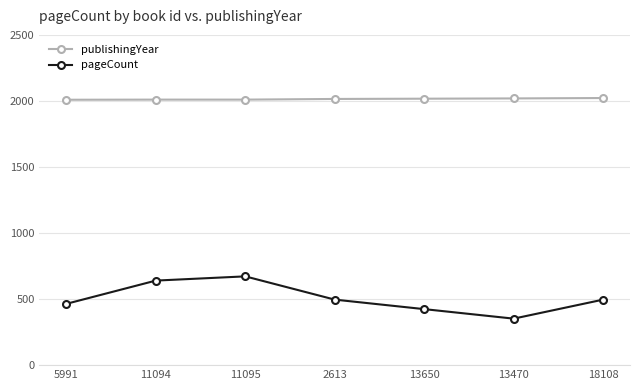

True or false: pageCount and publishingYear intersect in this chart.

False